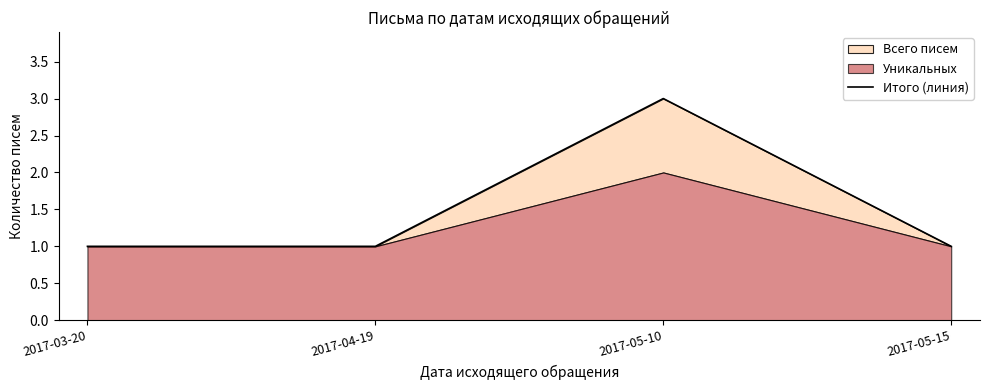

What is the minimum value shown in the chart?

1